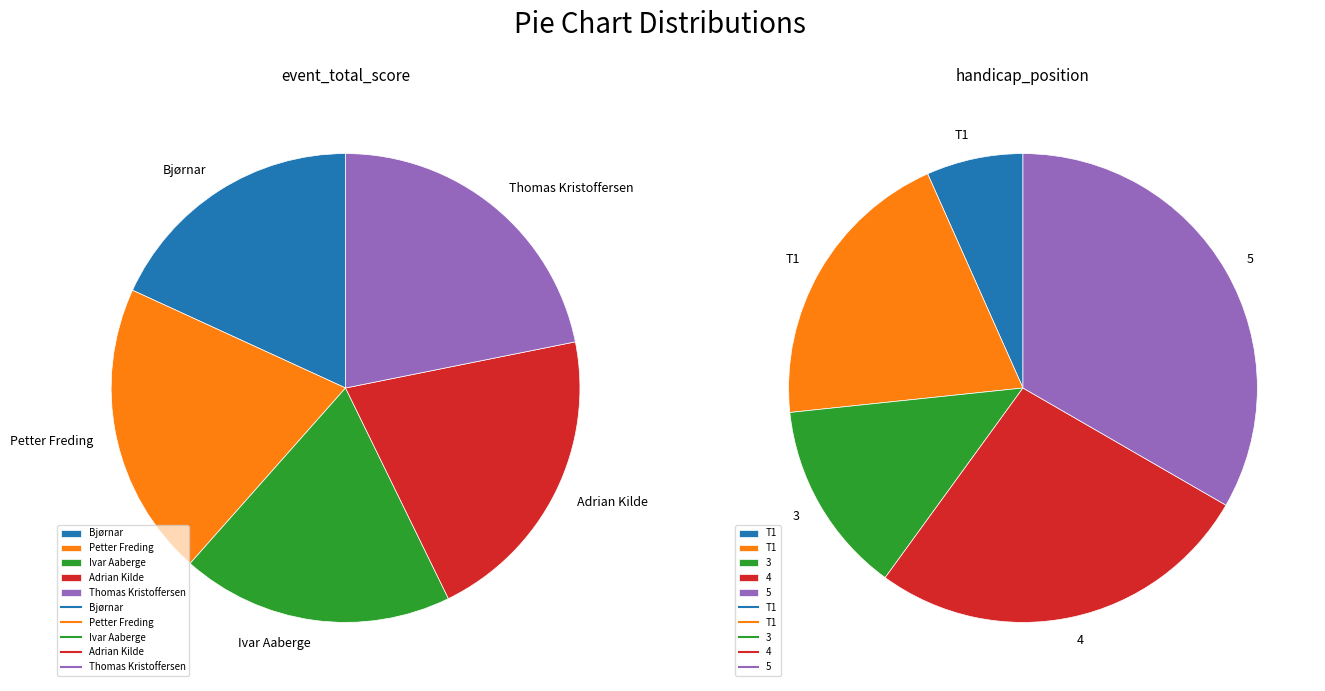

What percentage is NOT represented by Ivar Aaberge?

81.2%